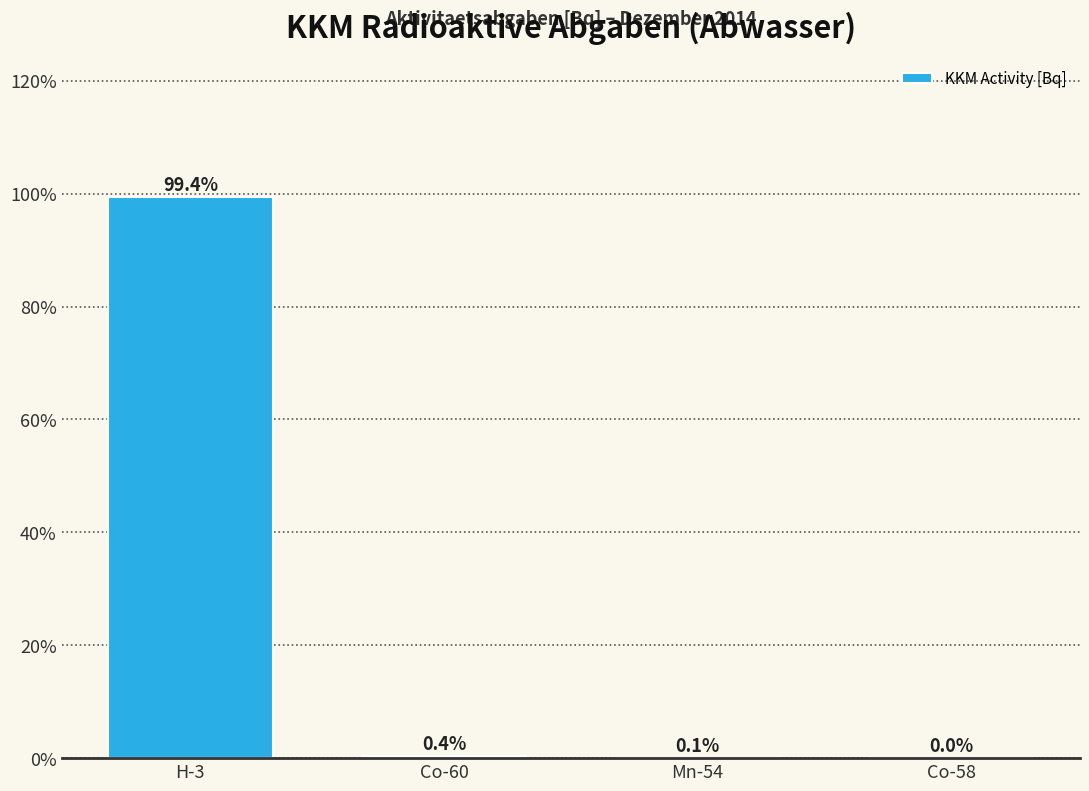

Which has a higher value, Co-58 or Mn-54?

Mn-54